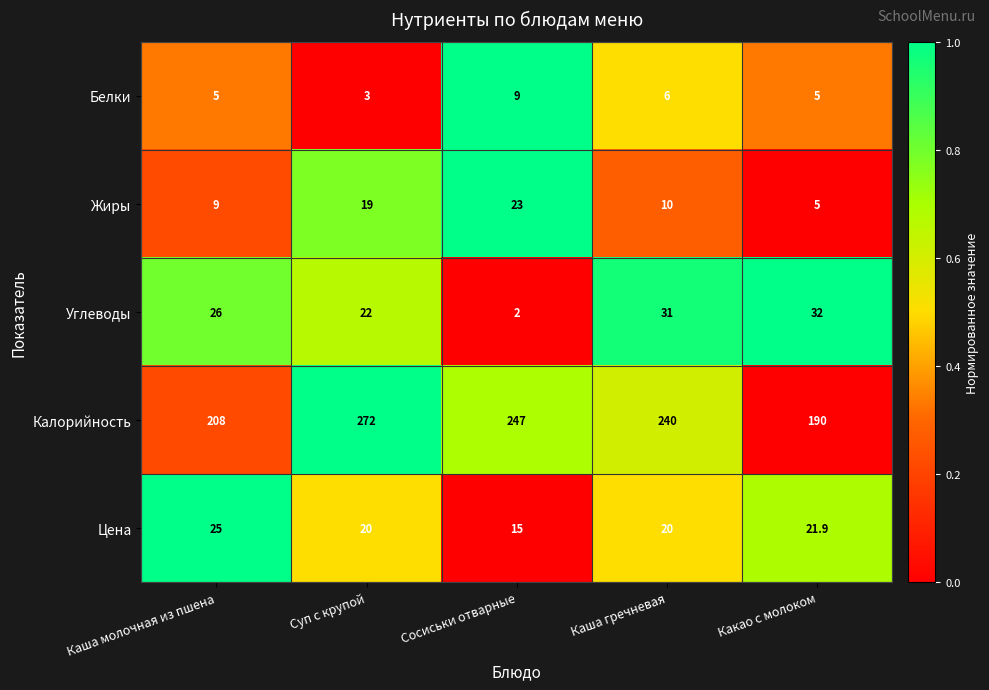

Reading right to left, list all the values displayed in this chart.

Белки: Какао с молоком=5.0	Каша гречневая=6.0	Сосиськи отварные=9.0	Суп с крупой=3.0	Каша молочная из пшена=5.0
Жиры: Какао с молоком=5.0	Каша гречневая=10.0	Сосиськи отварные=23.0	Суп с крупой=19.0	Каша молочная из пшена=9.0
Углеводы: Какао с молоком=32.0	Каша гречневая=31.0	Сосиськи отварные=2.0	Суп с крупой=22.0	Каша молочная из пшена=26.0
Калорийность: Какао с молоком=190.0	Каша гречневая=240.0	Сосиськи отварные=247.0	Суп с крупой=272.0	Каша молочная из пшена=208.0
Цена: Какао с молоком=21.9	Каша гречневая=20.0	Сосиськи отварные=15.0	Суп с крупой=20.0	Каша молочная из пшена=25.0